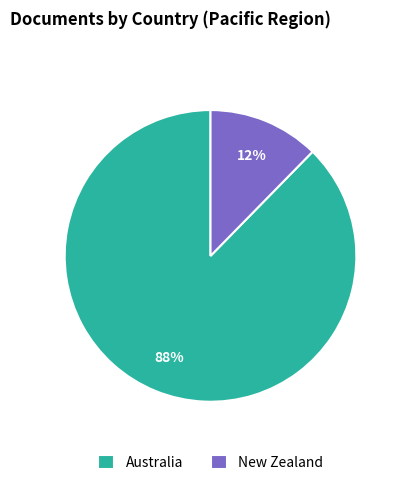

Which slice represents more than half of the pie?

Australia